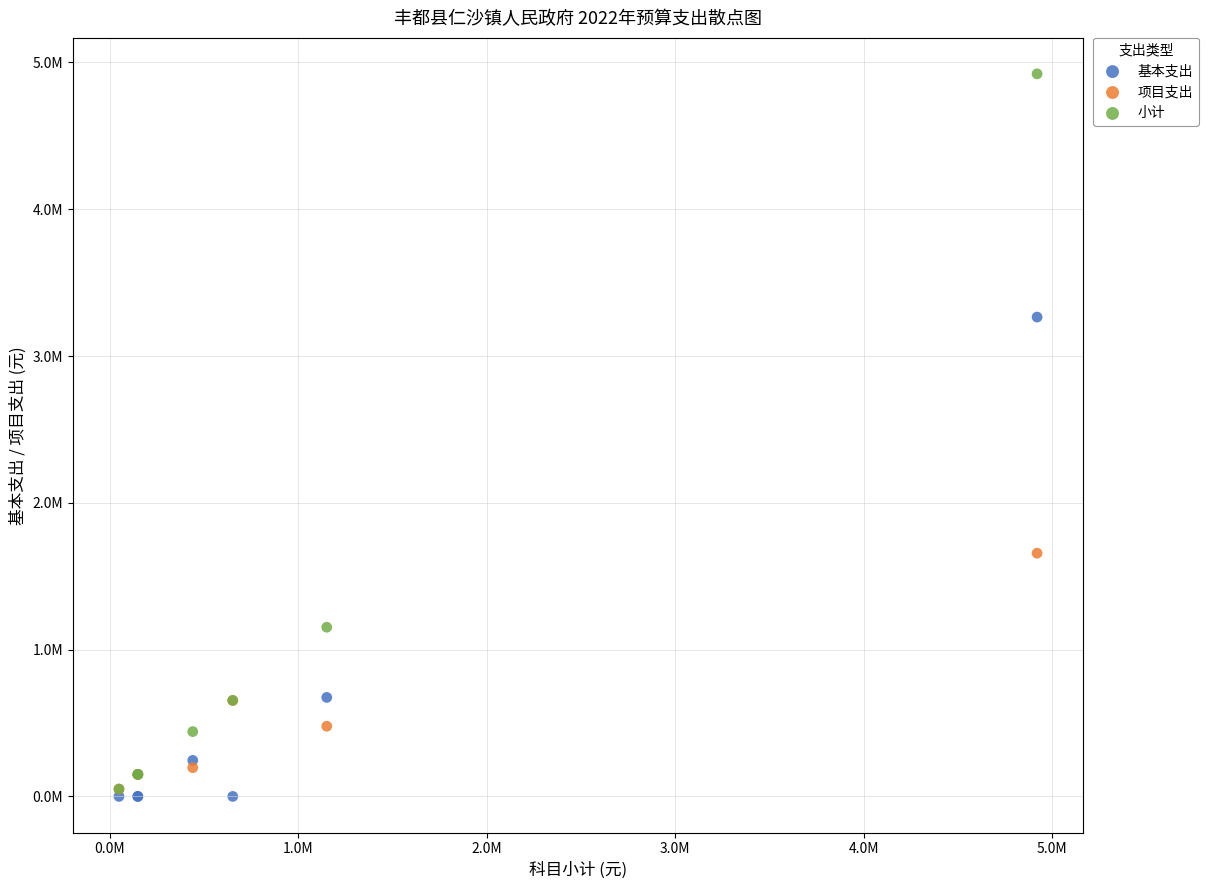

Which series reaches the maximum Y coordinate?

小计